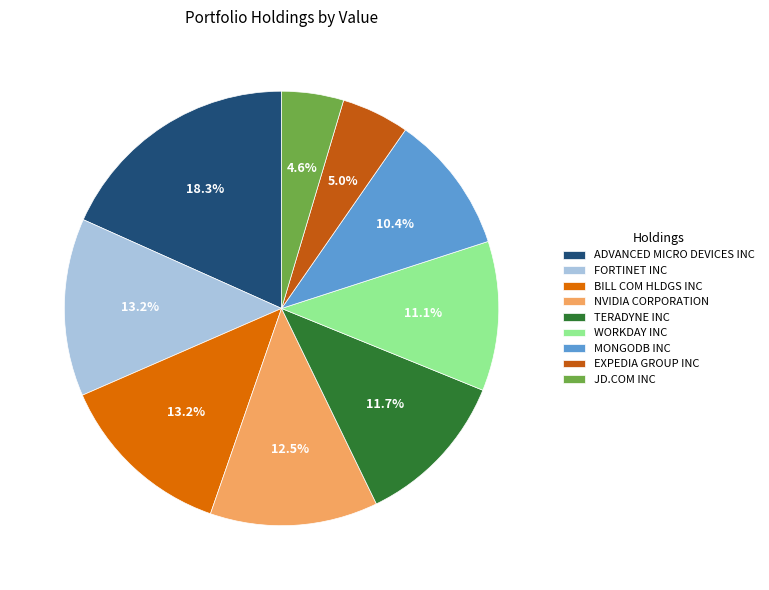

How many slices are in this pie chart?

9